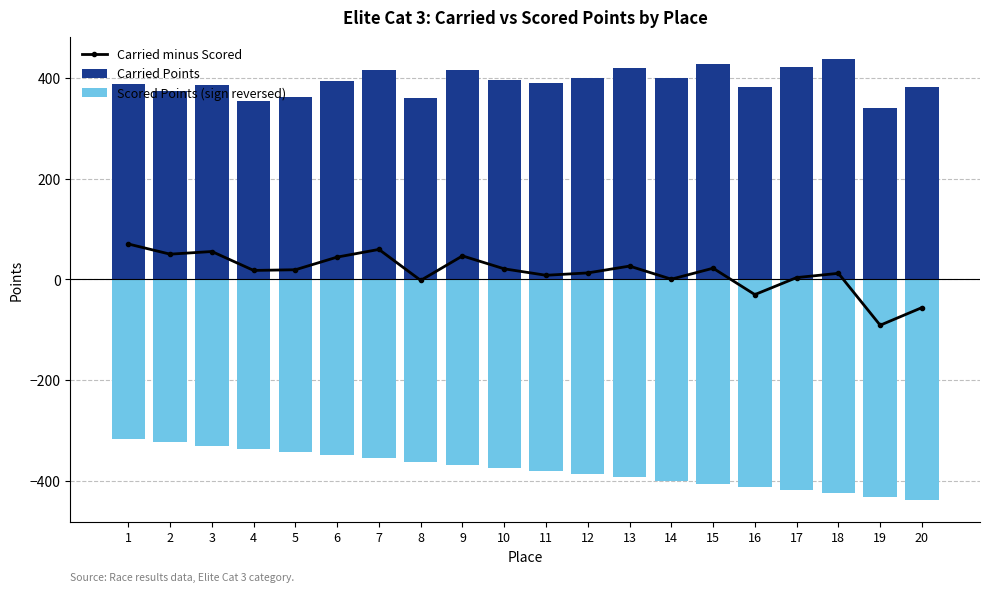

Which has a higher value, 20 or 15?

15